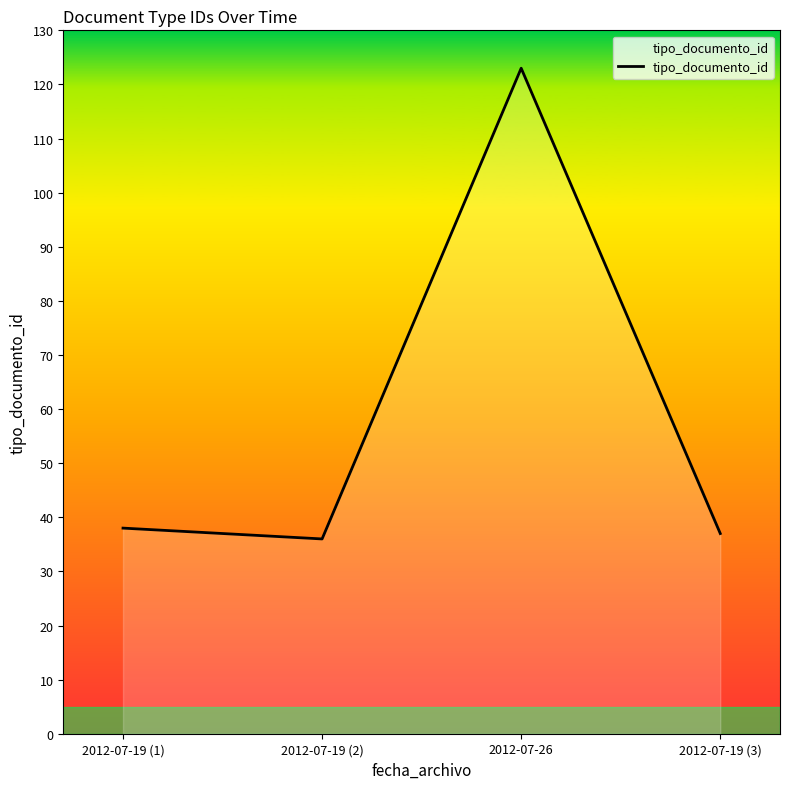

Is it true that the value at 2012-07-19 (2) is 36?

True